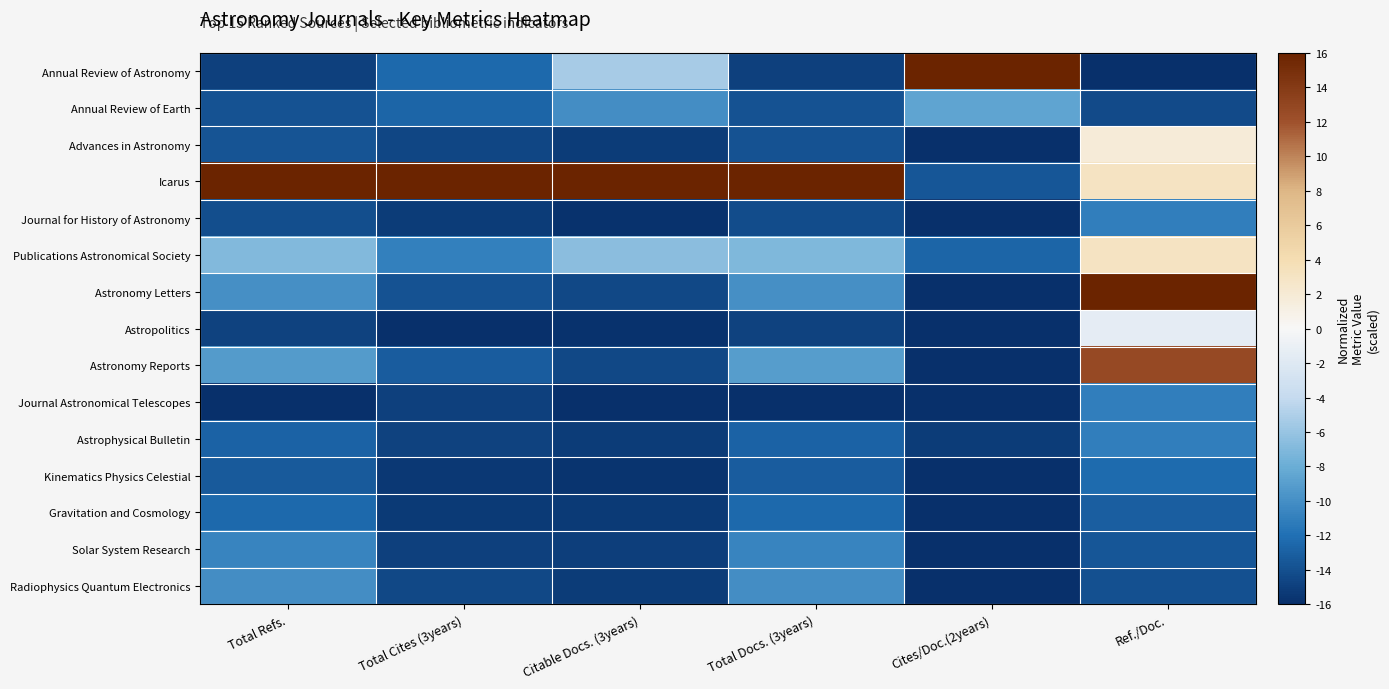

At which category is the sum across all series the highest?

Ref./Doc.